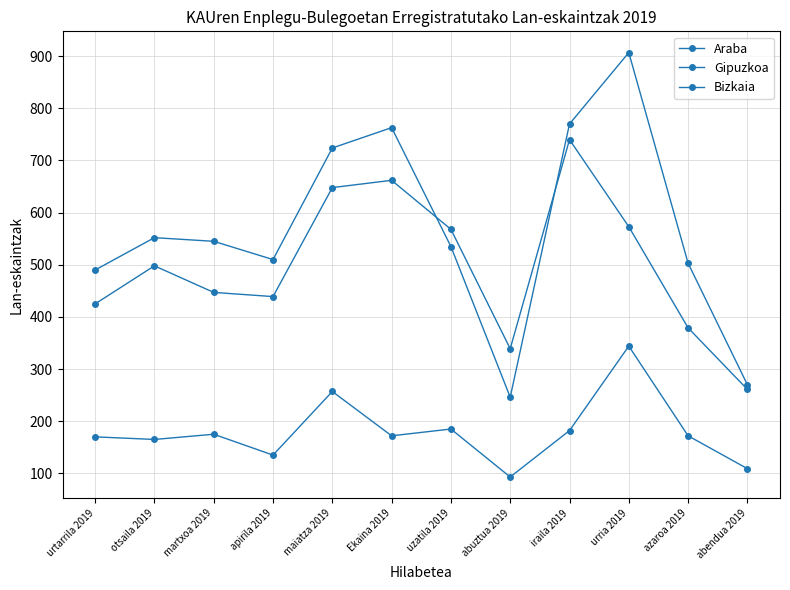

Does the chart have visible grid lines?

Yes